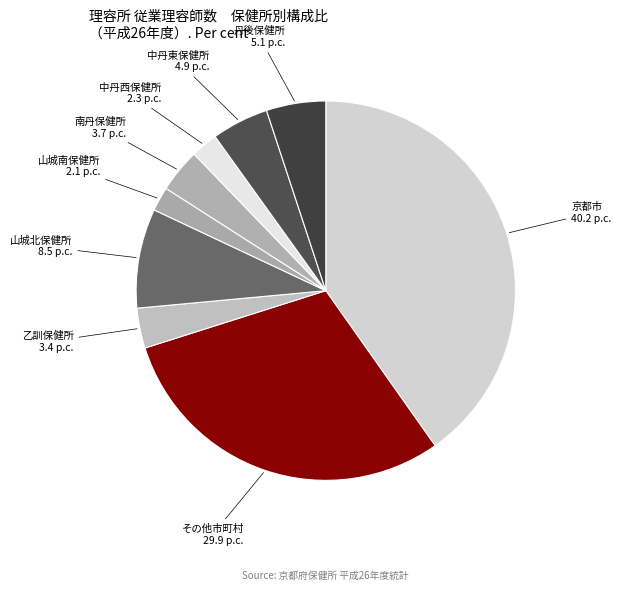

Between 山城北保健所 and 乙訓保健所, which is larger?

山城北保健所